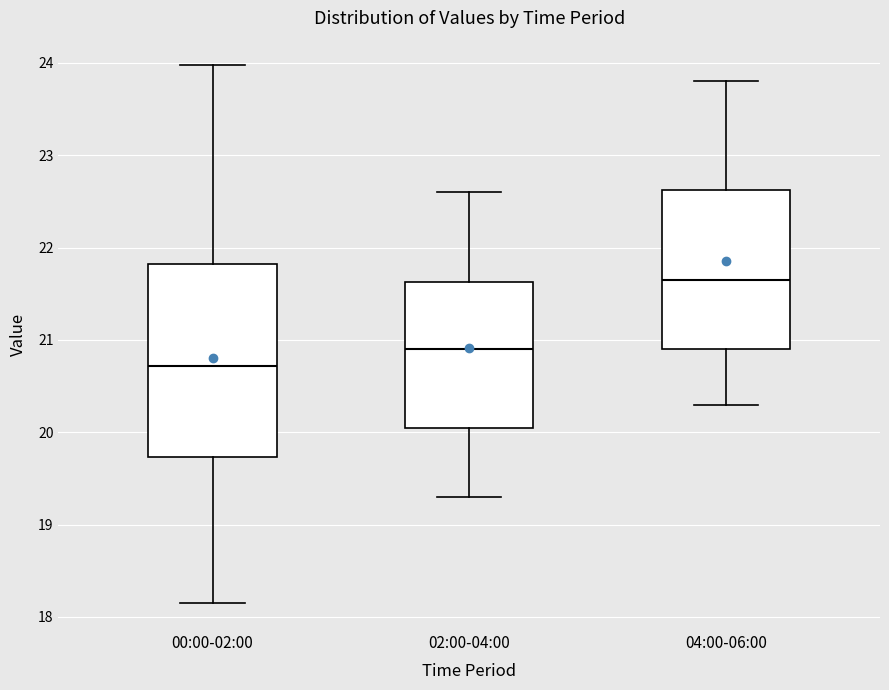

Reading left to right, read every box against the y-axis: the position of its median line, the range the box covers, and the ends of its whiskers. The values are not printed on the chart, so give them approximately, as read against the axis.

00:00-02:00: median 20.7, box 19.7 to 21.8, whiskers 18.2 to 24.0
02:00-04:00: median 20.9, box 20.1 to 21.6, whiskers 19.3 to 22.6
04:00-06:00: median 21.7, box 20.9 to 22.6, whiskers 20.3 to 23.8